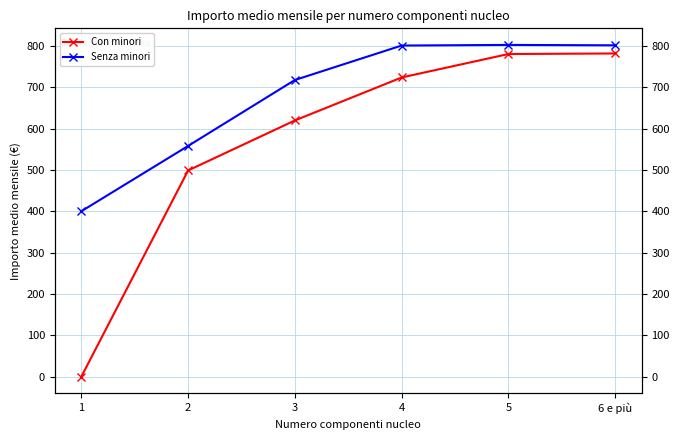

What is the average value of the Con minori series?

567.3